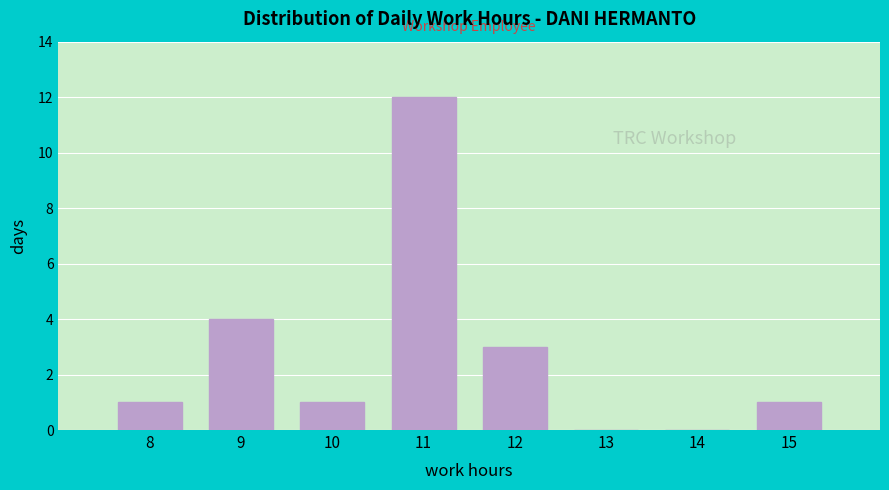

Reading left to right, what are all the values shown in this chart?

8=1	9=4	10=1	11=12	12=3	13=0	14=0	15=1